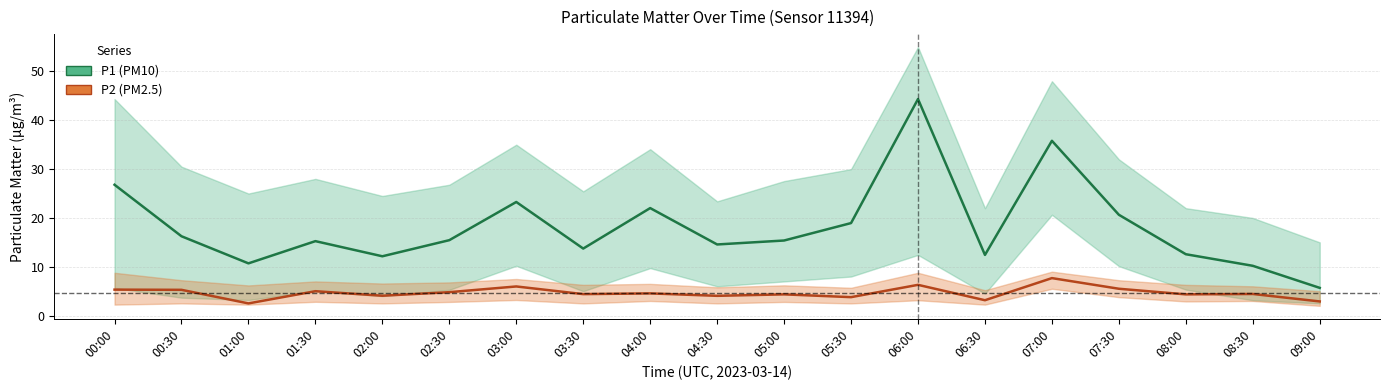

Reading left to right, transcribe all the data shown in this chart.

P1 (PM10): 26.8	16.2	10.7	15.2	12.2	15.4	23.3	13.7	22.0	14.6	15.4	18.9	44.4	12.4	35.8	20.6	12.6	10.2	5.7
P2 (PM2.5): 5.3	5.3	2.5	5.0	4.1	4.8	6.0	4.4	4.5	4.0	4.3	3.8	6.3	3.1	7.7	5.5	4.3	4.4	2.9